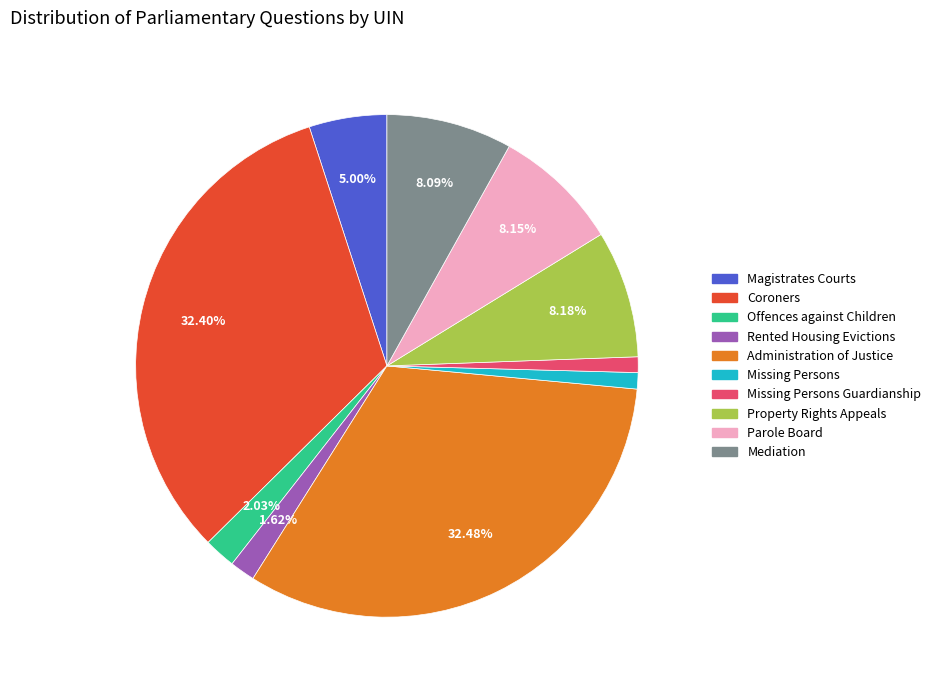

Combined, do Missing Persons and Magistrates Courts account for over 50%?

No